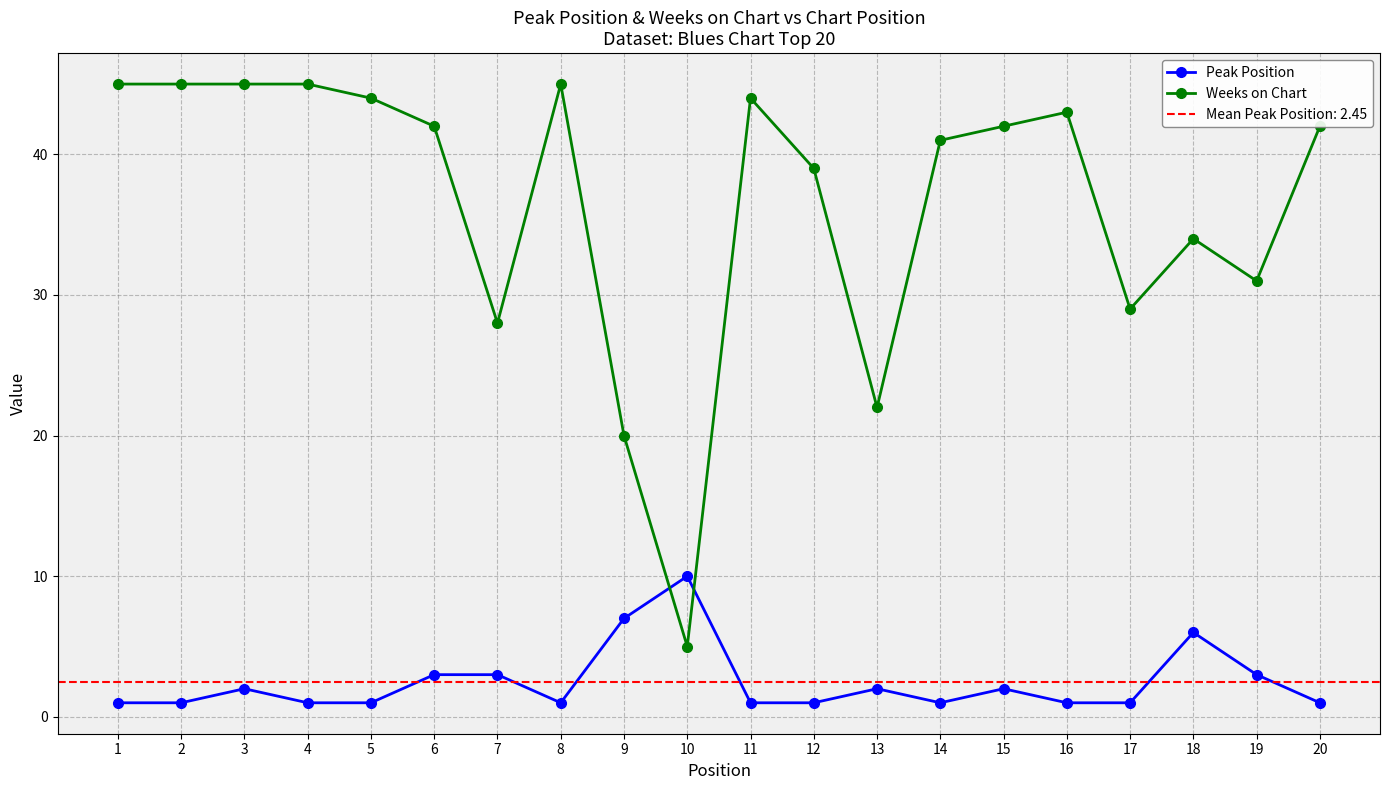

Which series has the largest total across all categories?

Weeks on Chart